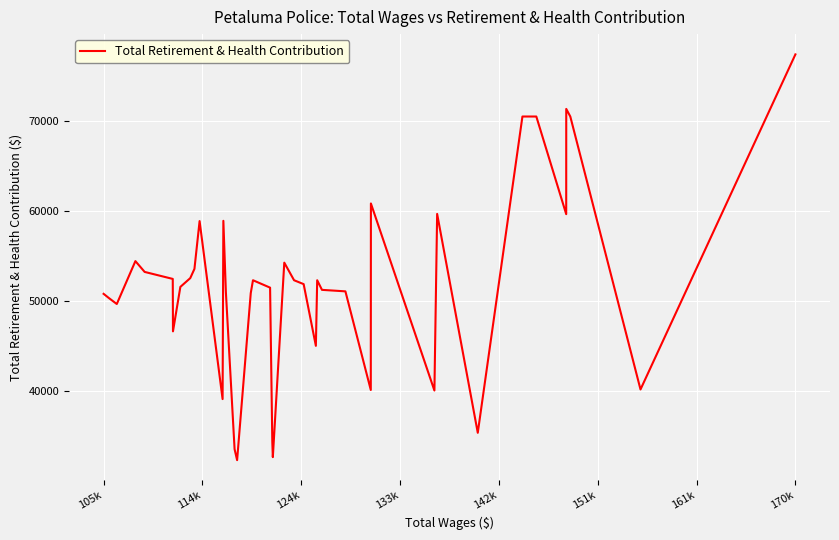

What is the smallest value displayed?

32301